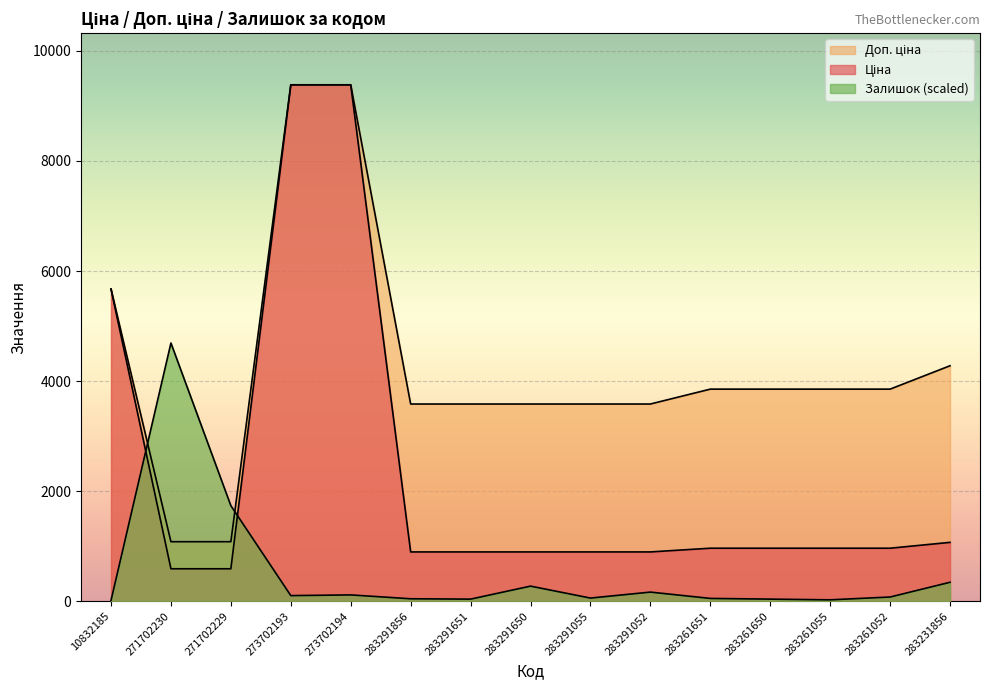

What is the difference between the Доп. ціна values at 283291055 and 283261651?

270.4